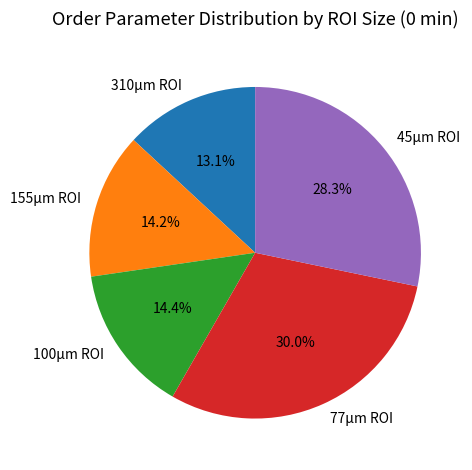

True or false: 100µm ROI accounts for 14% of the total.

True